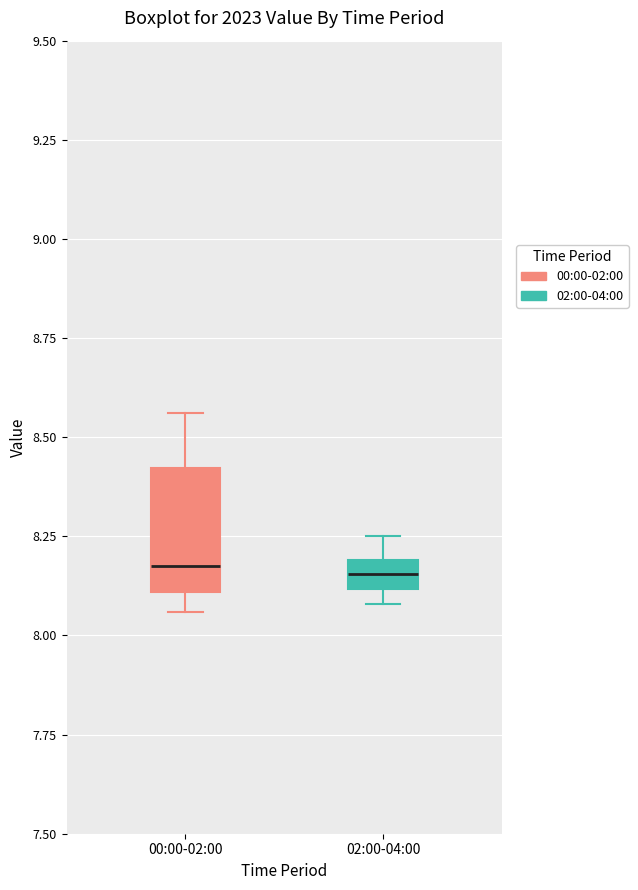

Where does the upper whisker of the box for 02:00-04:00 end on the y-axis? The values are not printed on the chart, so give them approximately, as read against the axis.

8.25